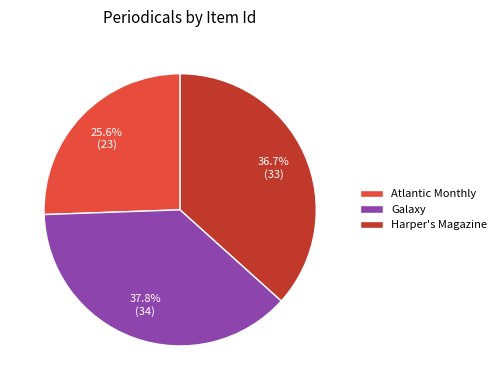

Is there a majority slice in this chart?

No